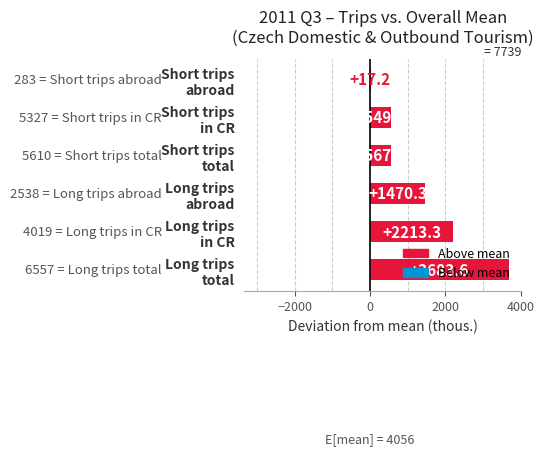

What is the sum of all values?

8501.3